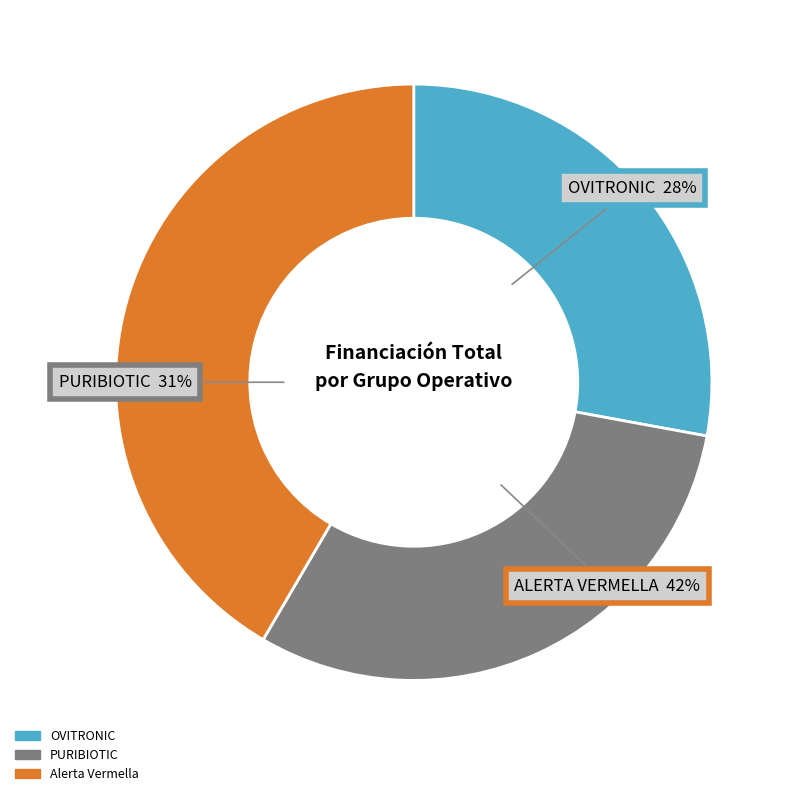

True or false: PURIBIOTIC accounts for 31% of the total.

True